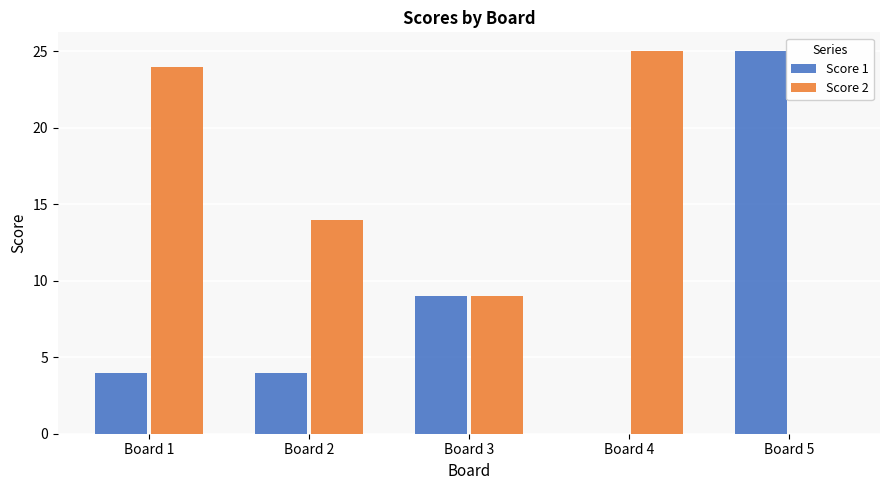

At which label is Score 1 closest to 12?

Board 3